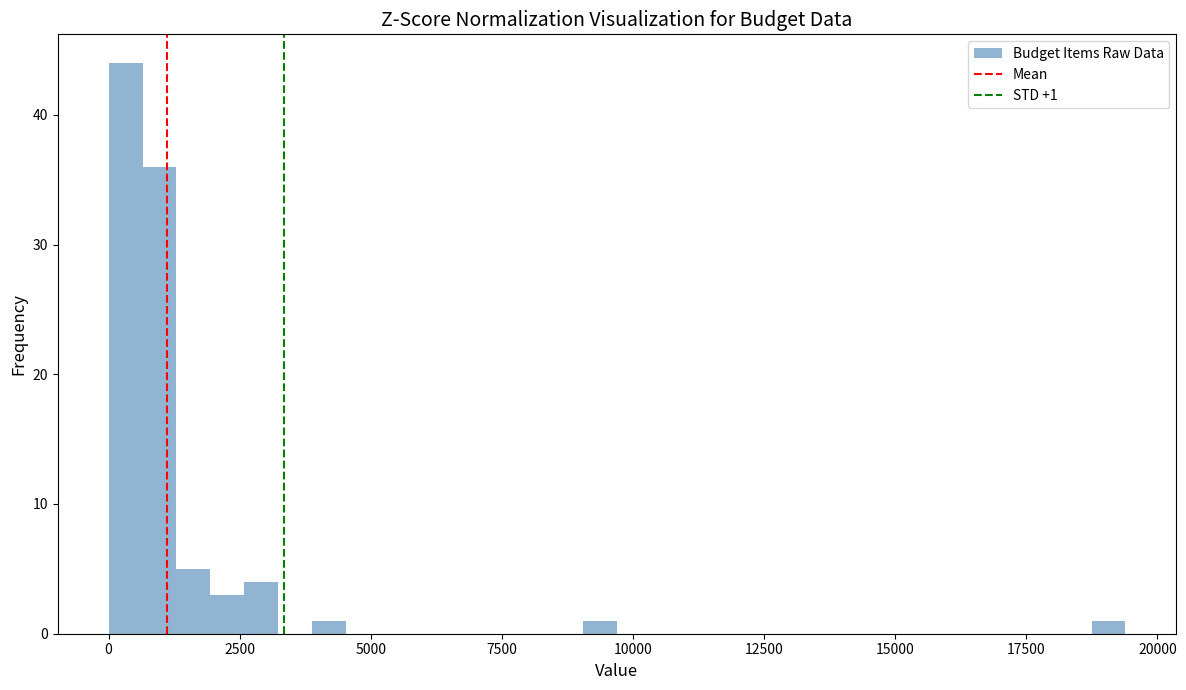

Around what value on the x-axis is the tallest bar? Give the approximate position of its centre, as read against the axis.

500